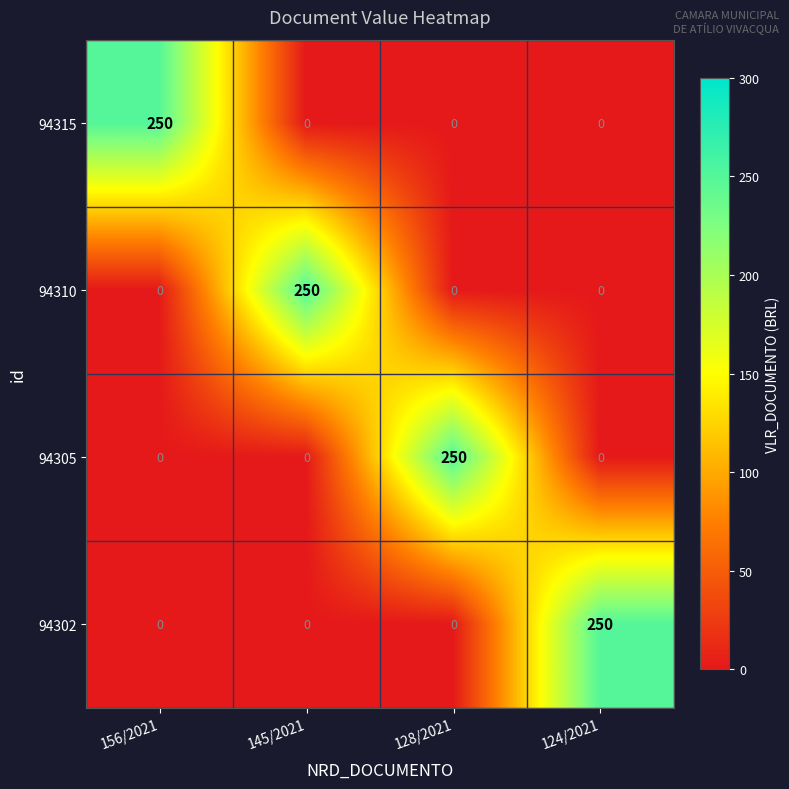

The 94310 series shows -119 at 156/2021. True or false?

False